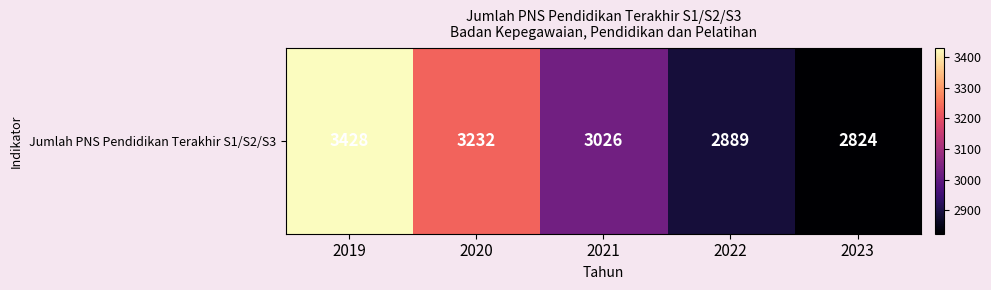

Reading left to right, extract all data points from this chart.

2019=3428	2020=3232	2021=3026	2022=2889	2023=2824